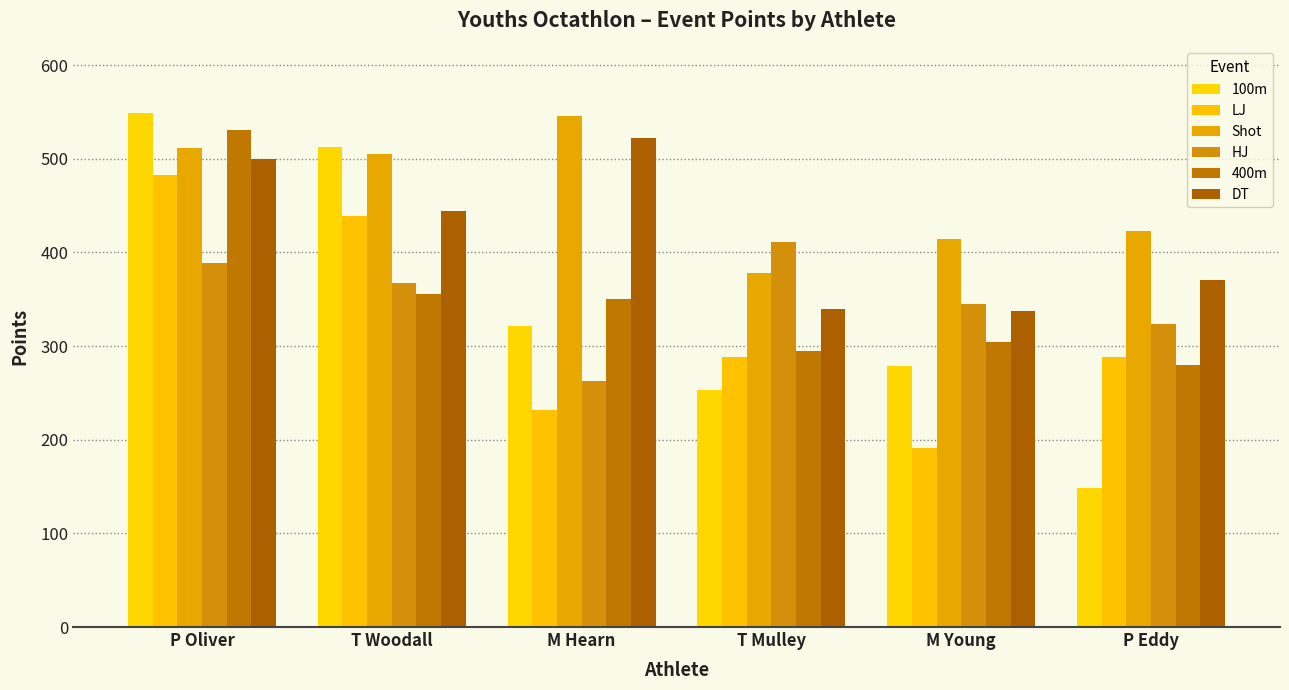

Where does the 400m series first go above 350?

P Oliver